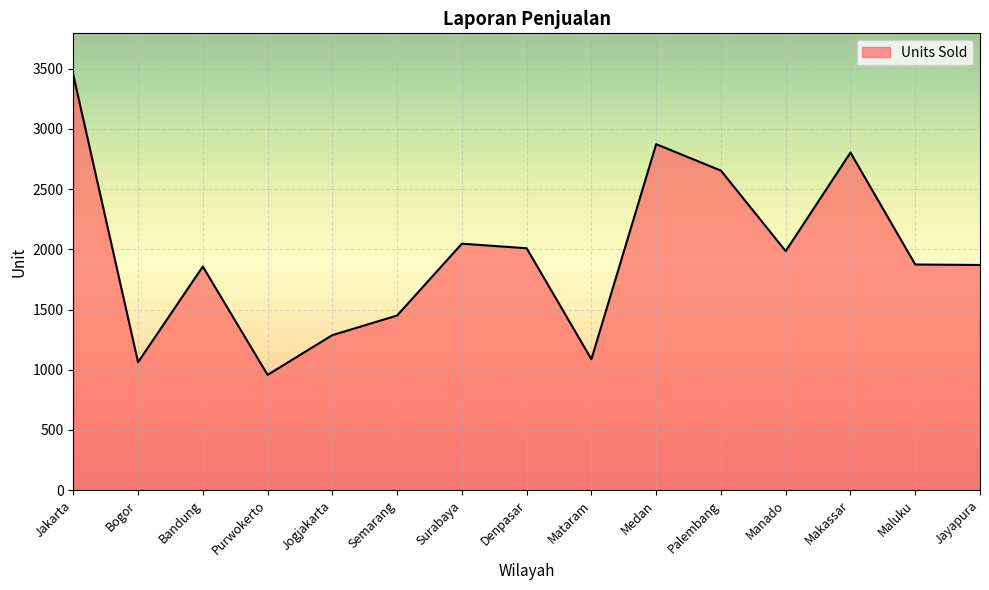

Where is the first local maximum?

Bandung